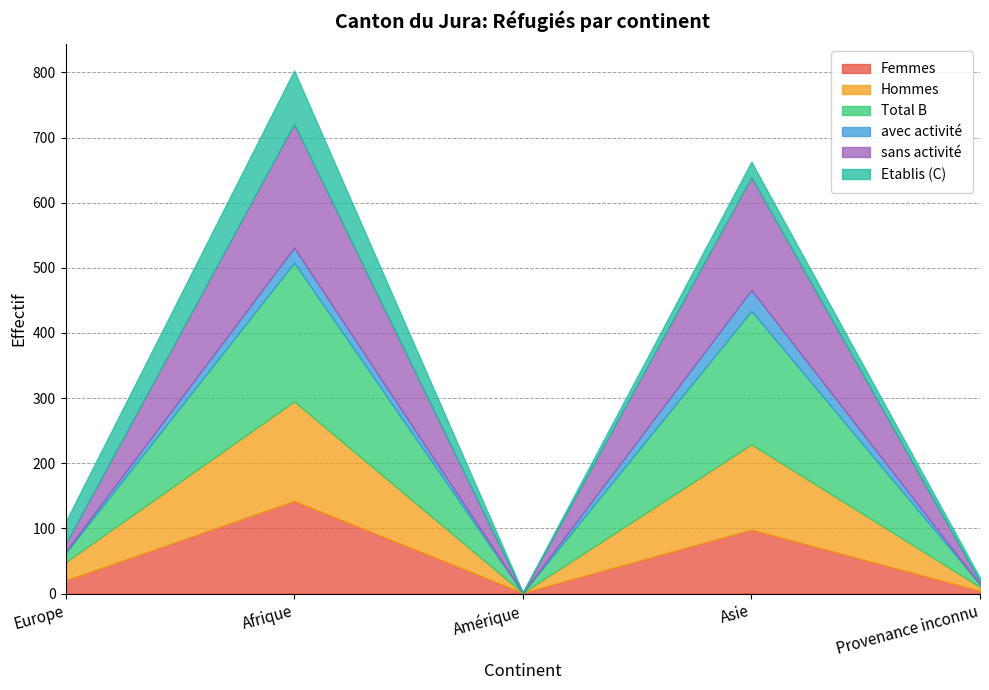

True or false: Hommes has more than 2 points higher than both neighbors.

False